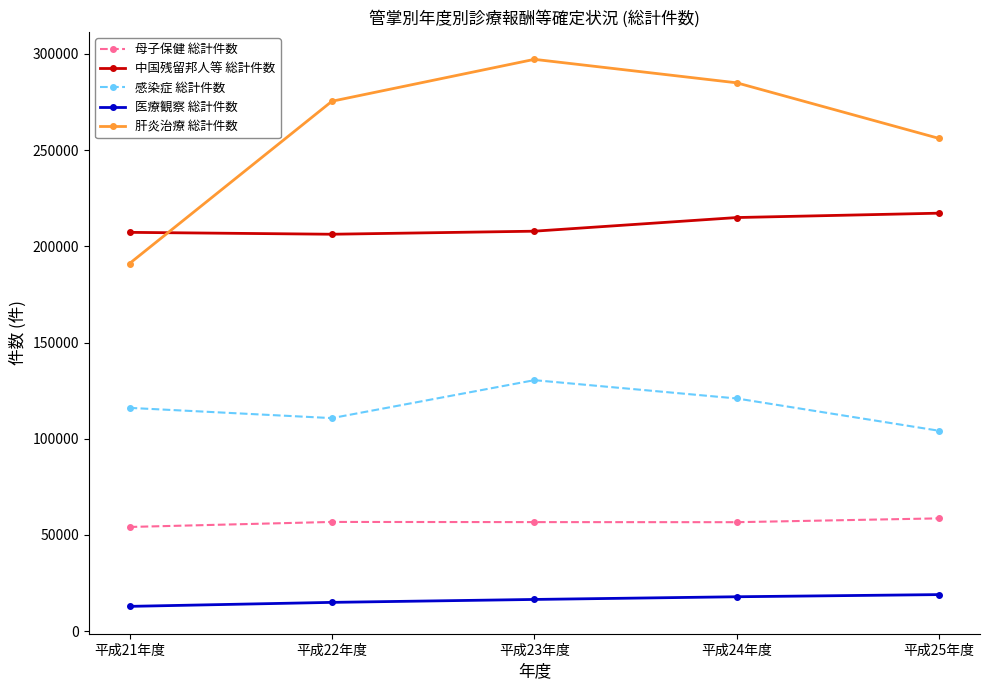

Count the number of data series in this chart.

5